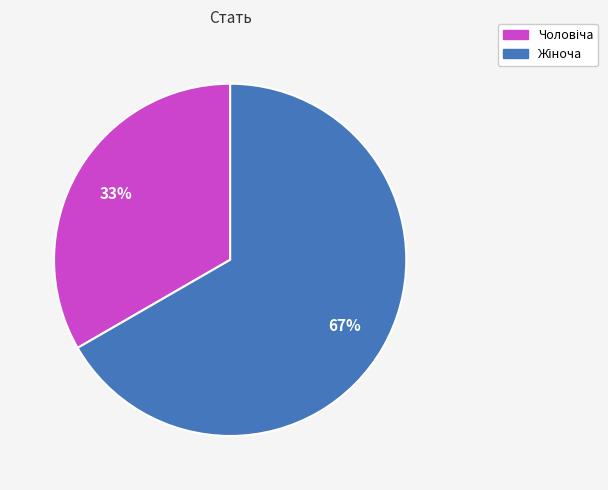

To the nearest percent, what is the average slice percentage?

50%